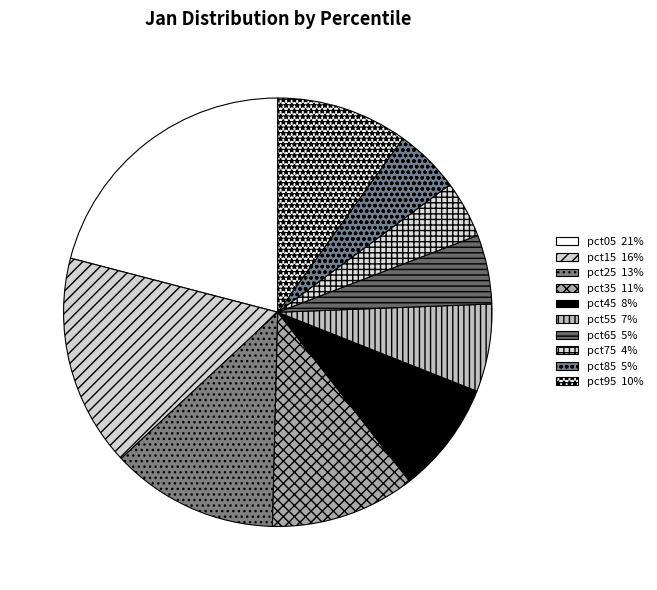

What percentage is NOT represented by pct65?

94.8%